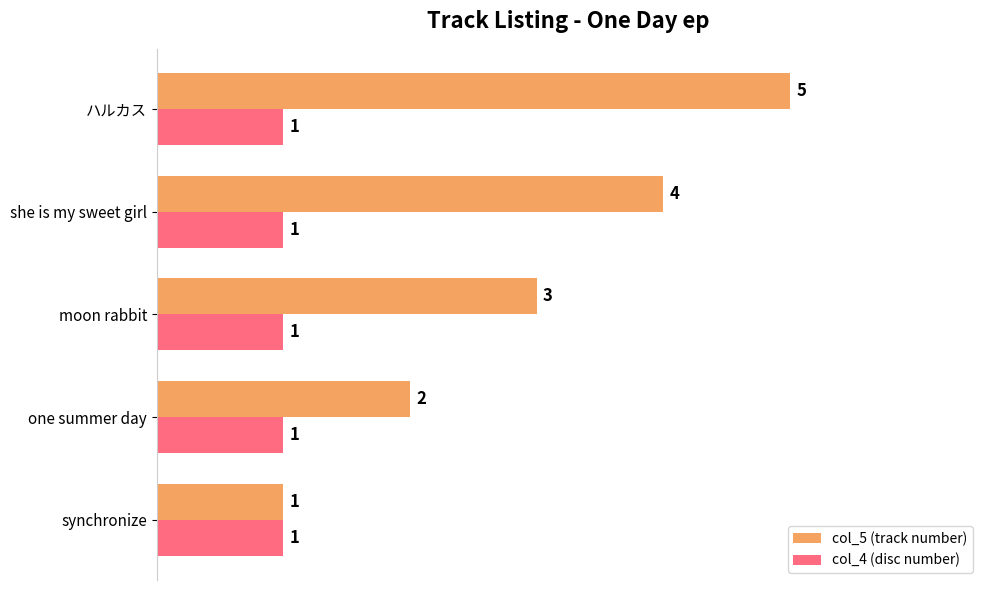

What are all the series names shown in the legend?

col_5 (track number), col_4 (disc number)